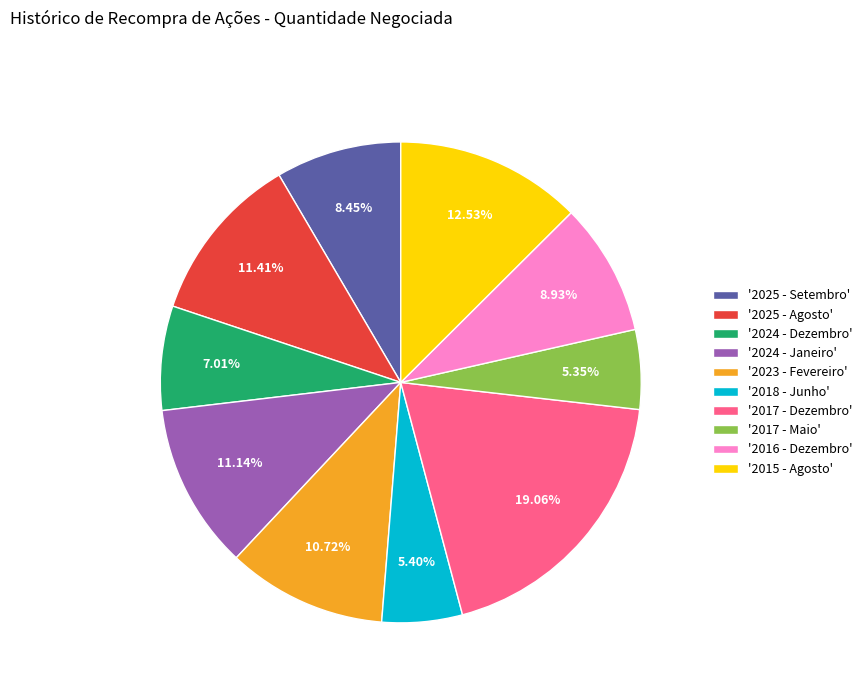

Between '2023 - Fevereiro' and '2016 - Dezembro', which is larger?

'2023 - Fevereiro'